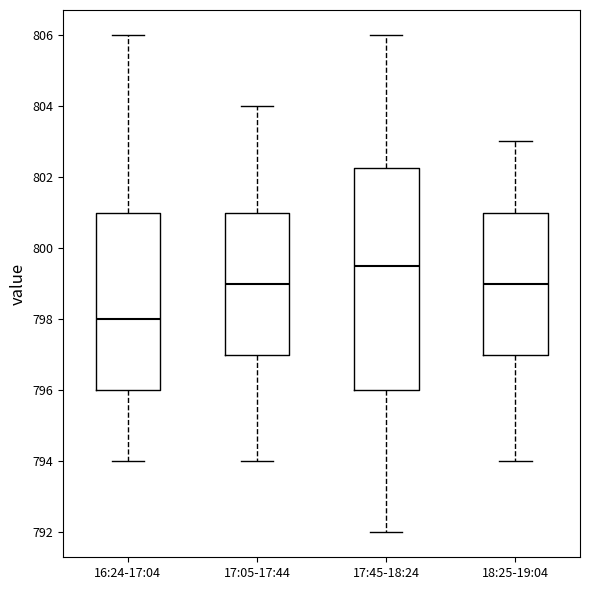

Where does the median line of the box for 17:45-18:24 sit on the y-axis? The values are not printed on the chart, so give them approximately, as read against the axis.

799.6